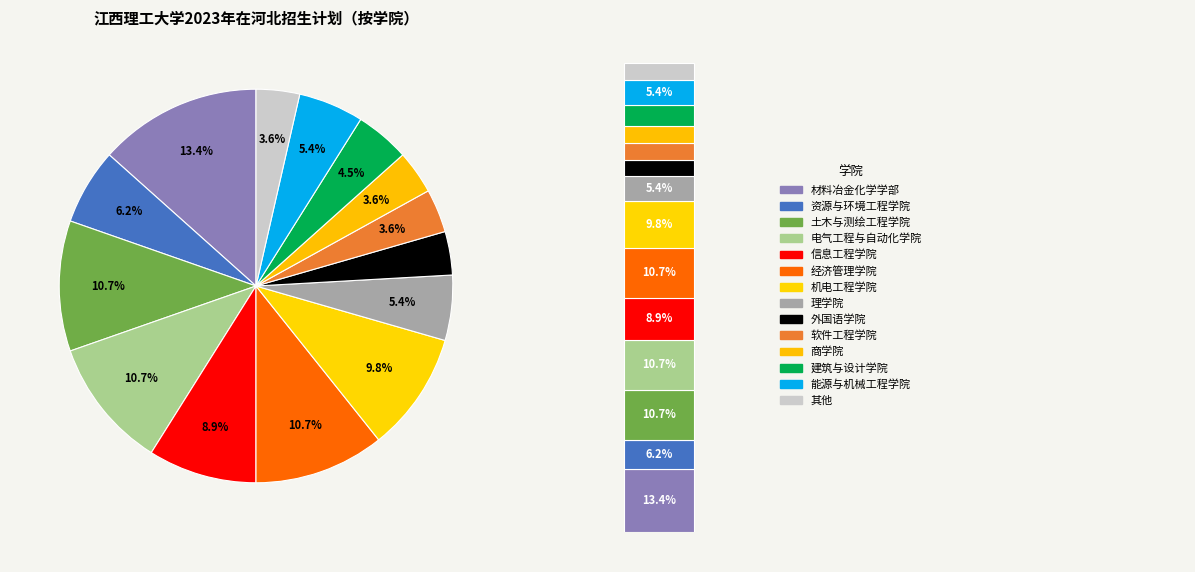

Does any single category account for the majority?

No